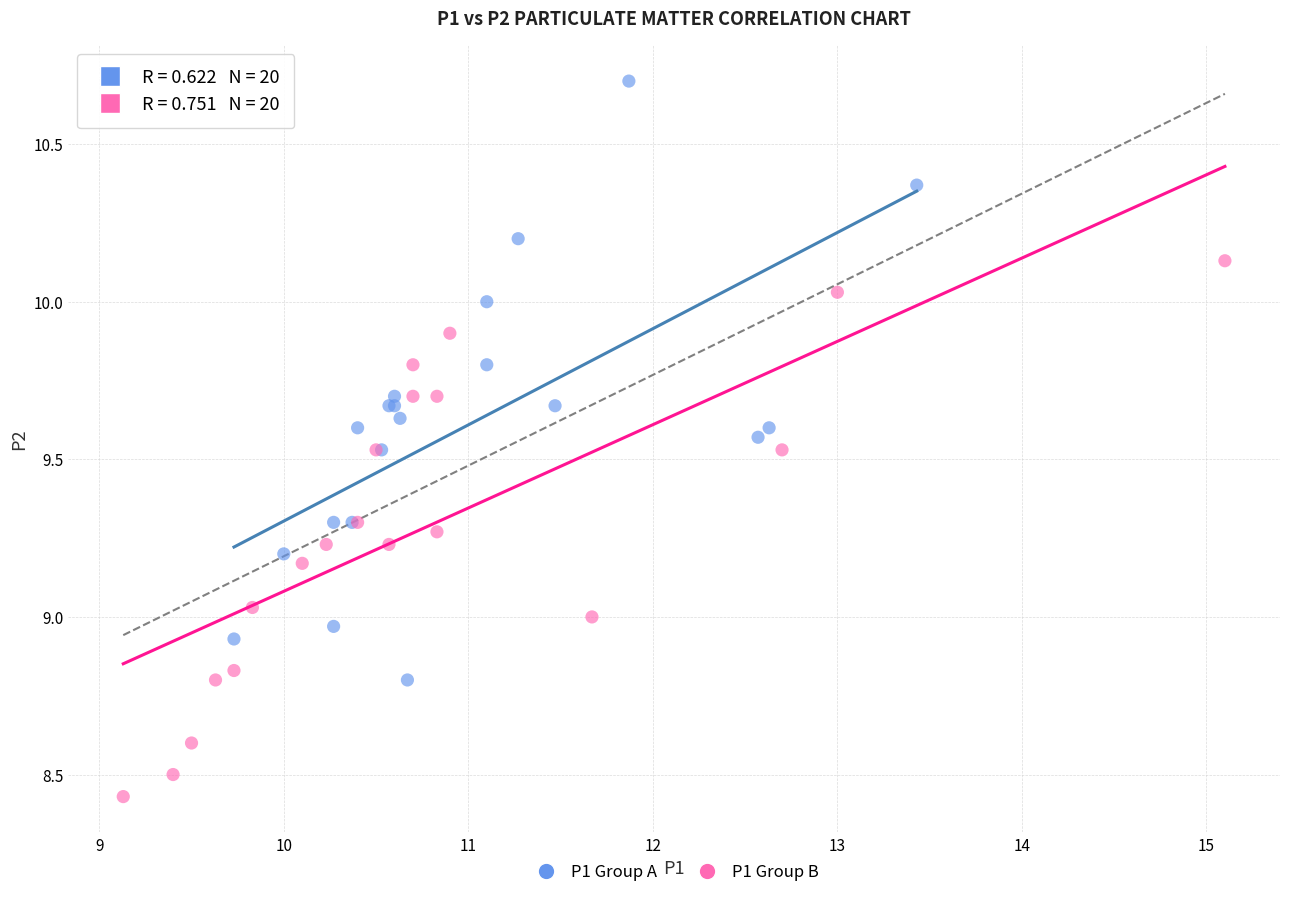

Which series contains the highest Y value?

P1 Group A